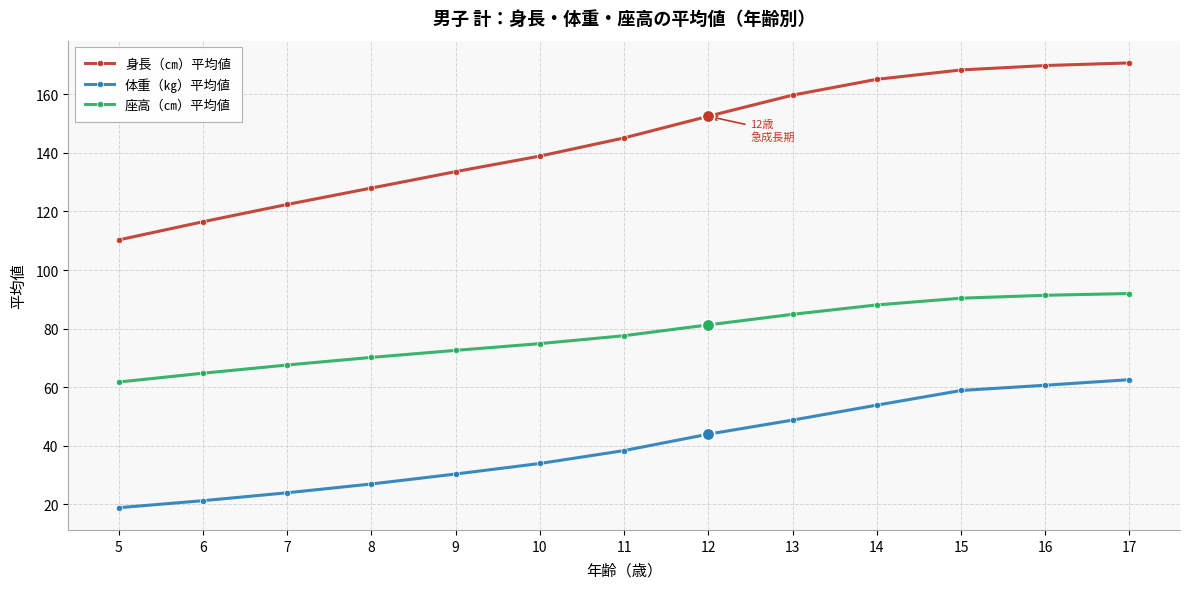

Between 10 and 15, which series saw the biggest shift?

身長（㎝）平均値